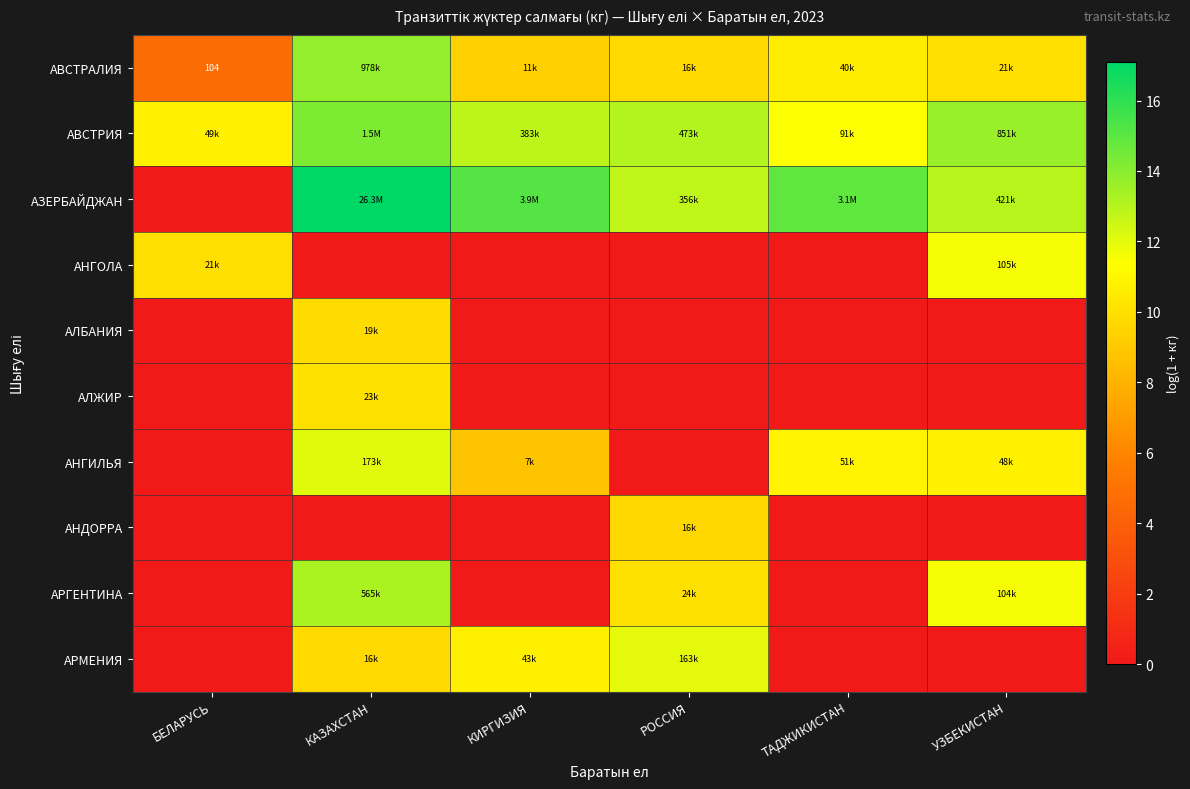

At which label is АВСТРИЯ closest to 12?

ТАДЖИКИСТАН